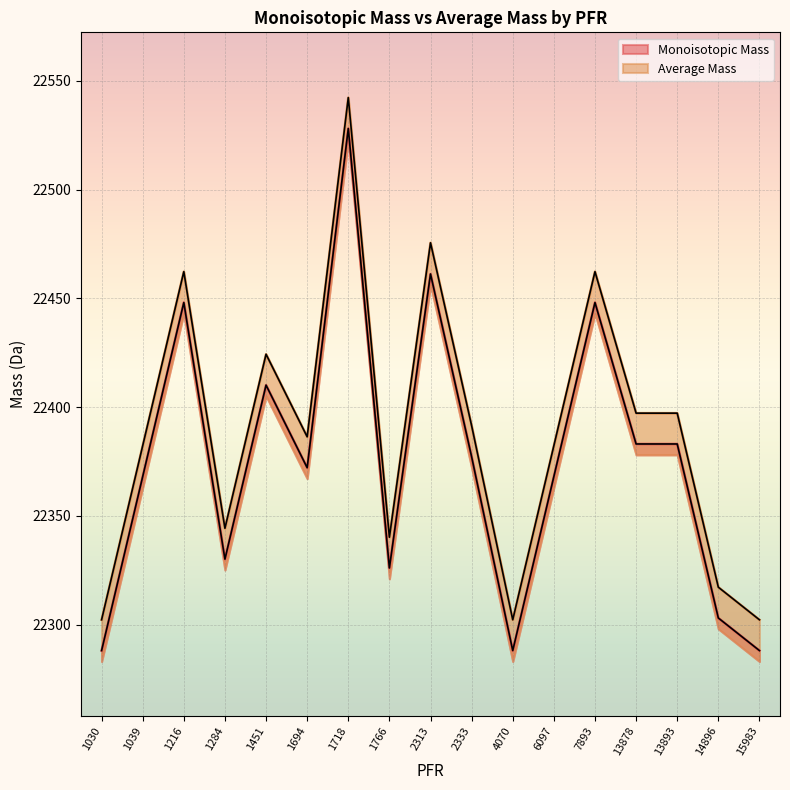

At which category does Monoisotopic Mass reach its first local peak?

1216